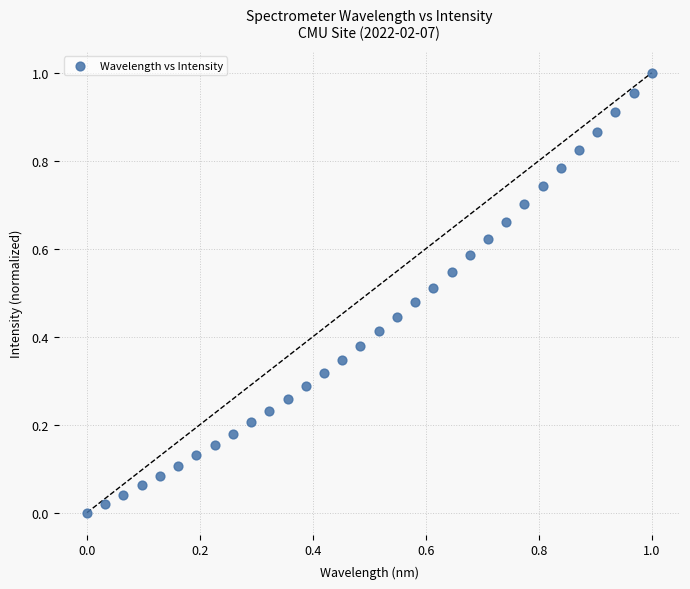

How many points are shown in the scatter plot?

32